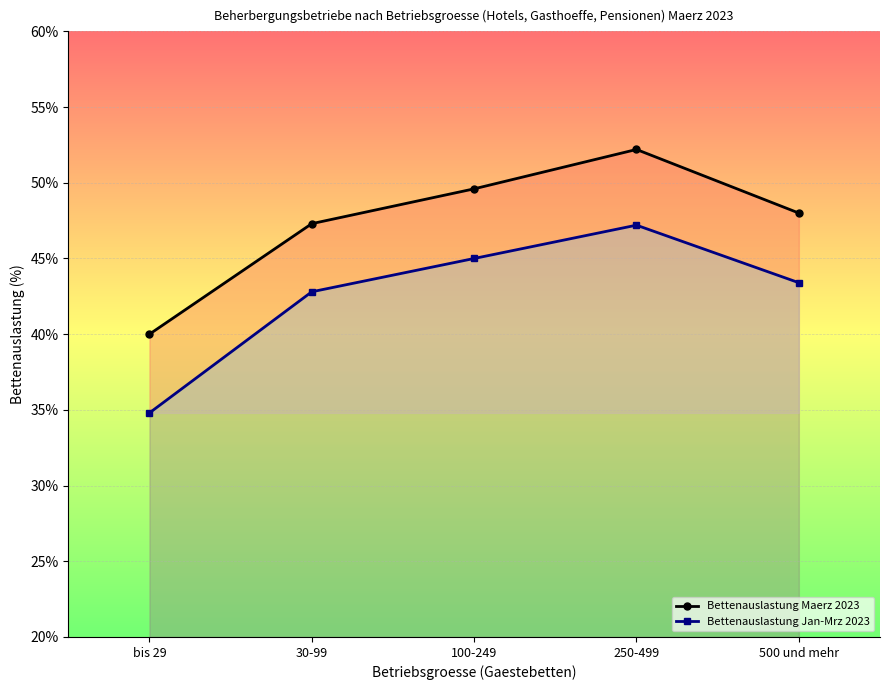

How many interior local peaks does the Bettenauslastung Jan-Mrz 2023 series have?

1